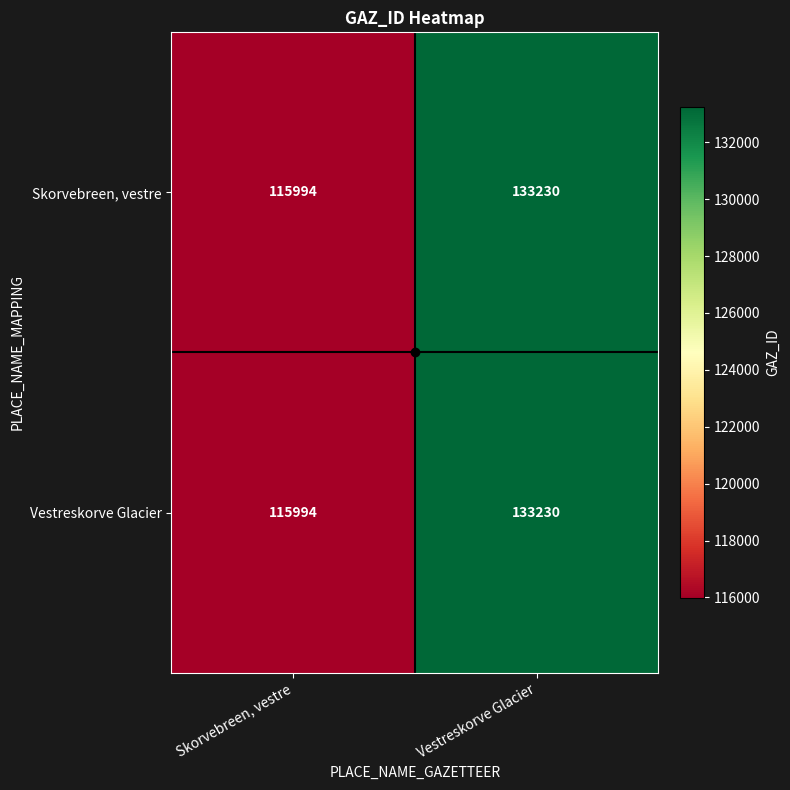

How many series are shown in this chart?

2